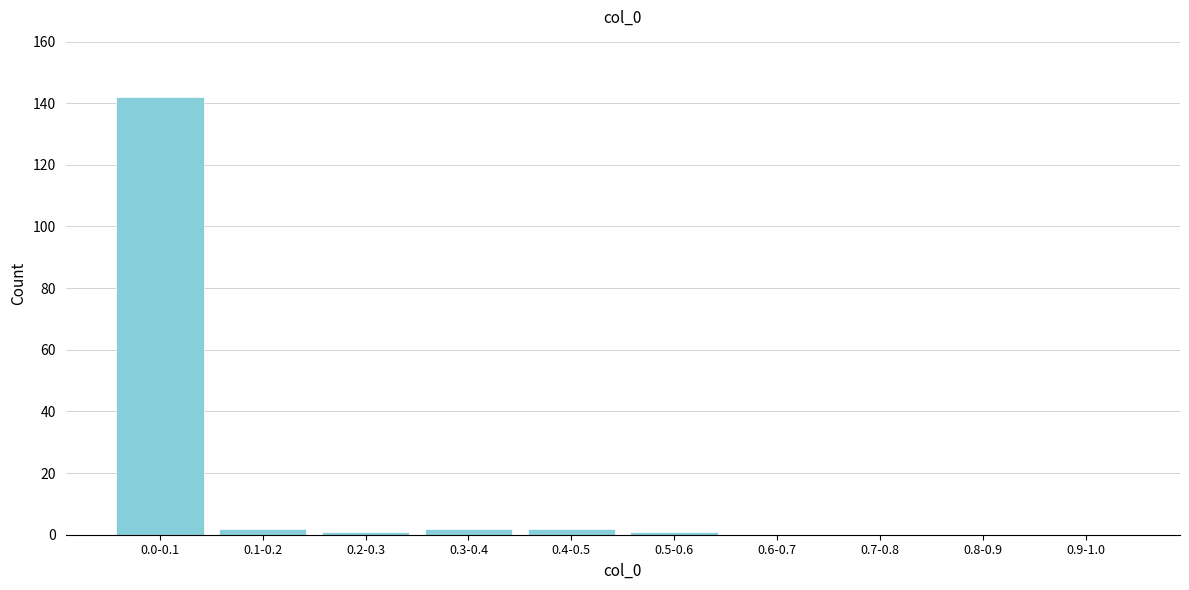

Reading left to right, what are all the values shown in this chart?

0.0-0.1=142	0.1-0.2=2	0.2-0.3=1	0.3-0.4=2	0.4-0.5=2	0.5-0.6=1	0.6-0.7=0	0.7-0.8=0	0.8-0.9=0	0.9-1.0=0